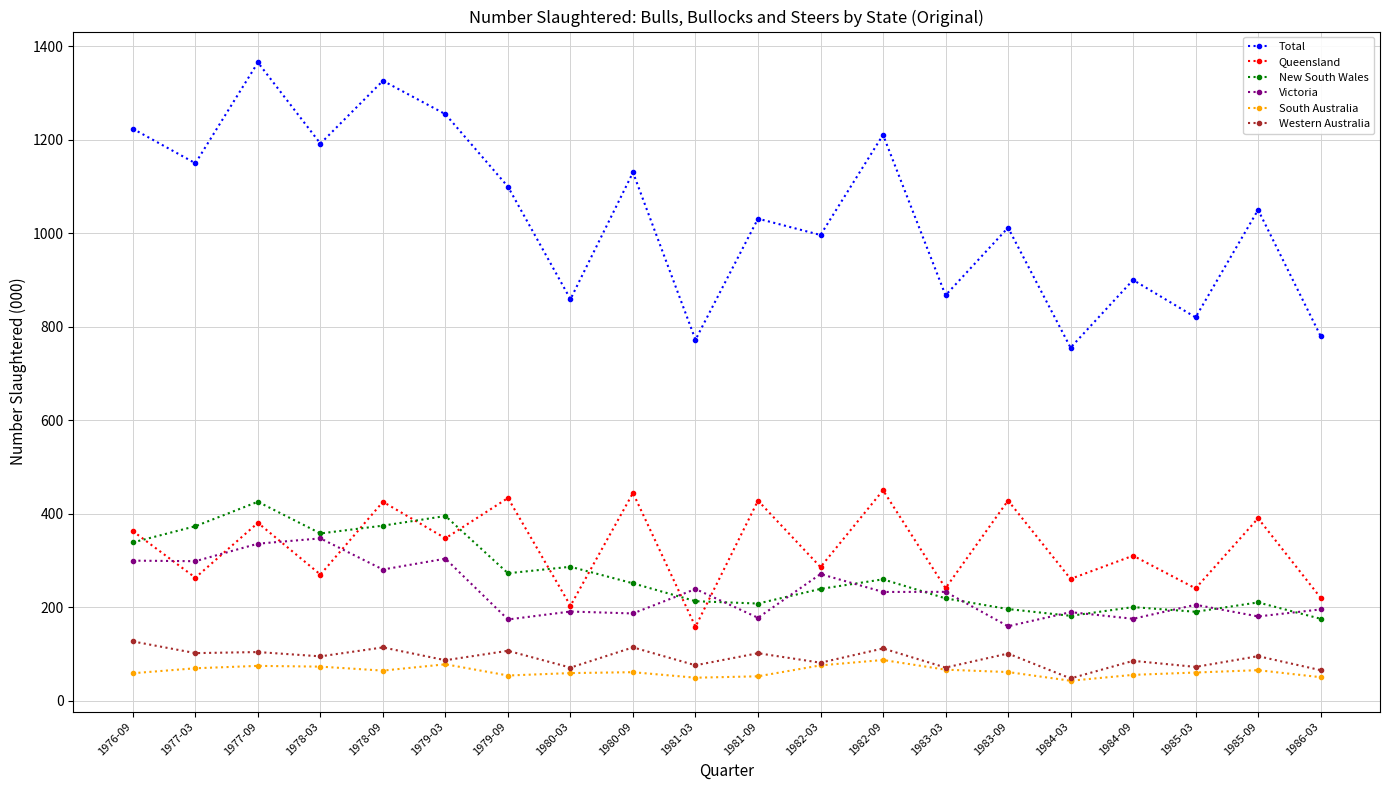

List the series in order of their peak value, lowest first.

South Australia, Western Australia, Victoria, New South Wales, Queensland, Total